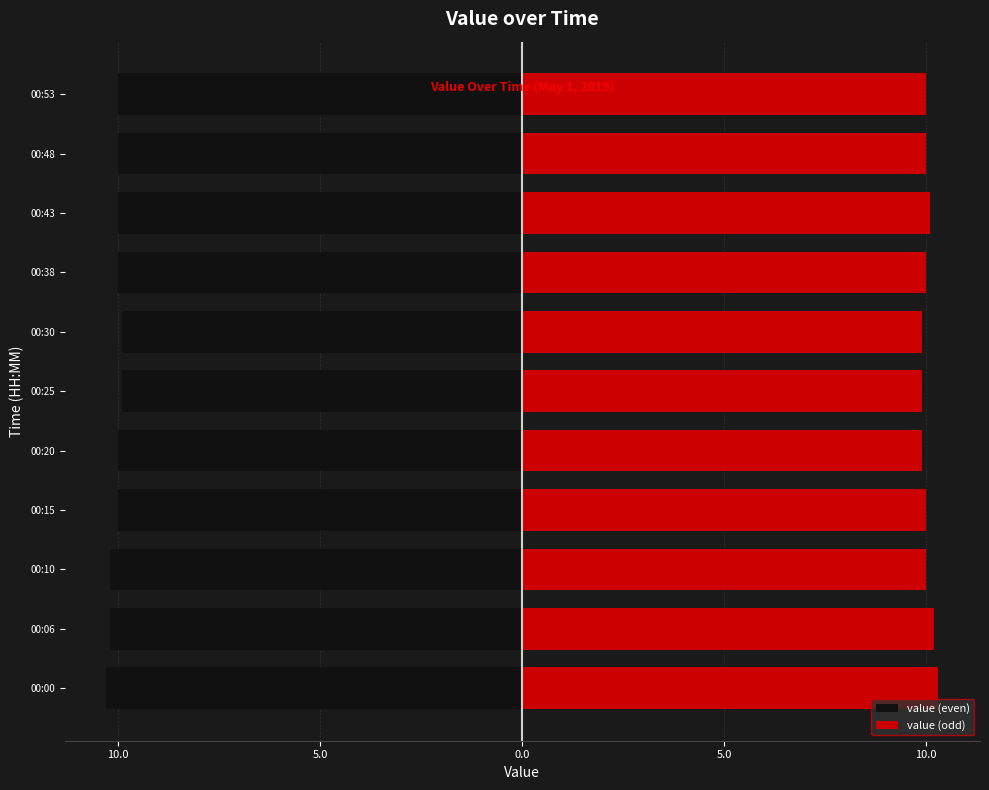

What is the minimum value shown in the chart?

-10.3